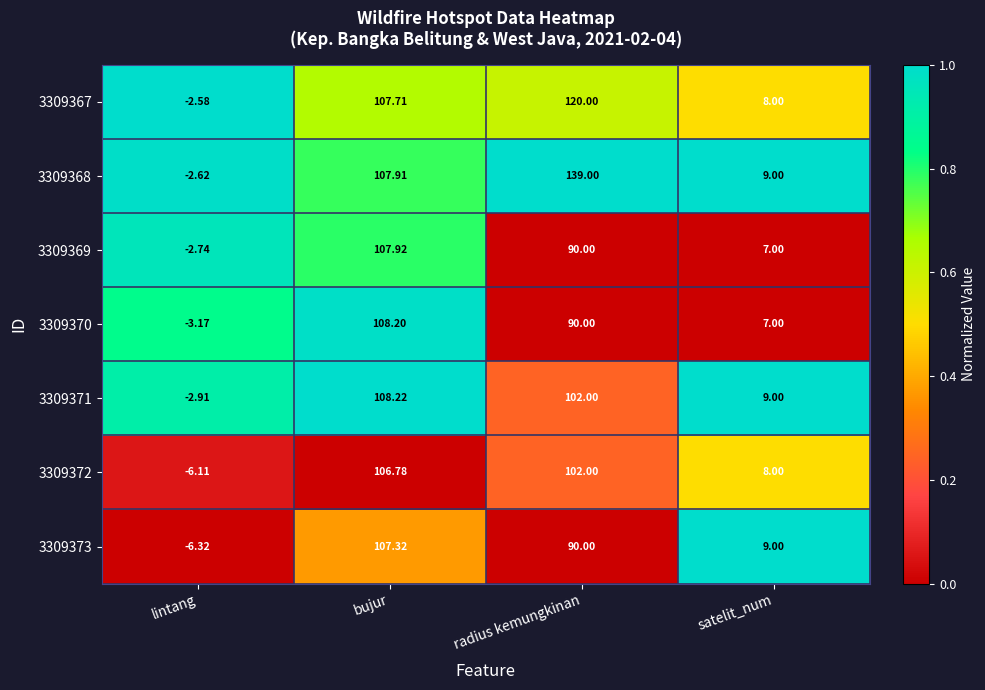

Is the value of 3309369 at radius kemungkinan greater than the value of 3309371 at satelit_num?

Yes